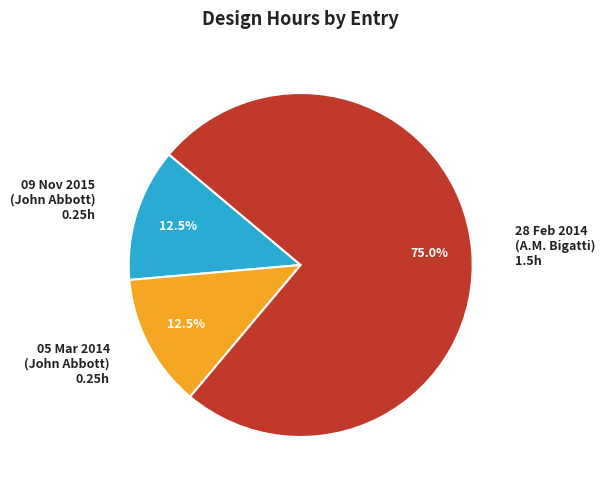

How many slices are in this pie chart?

3